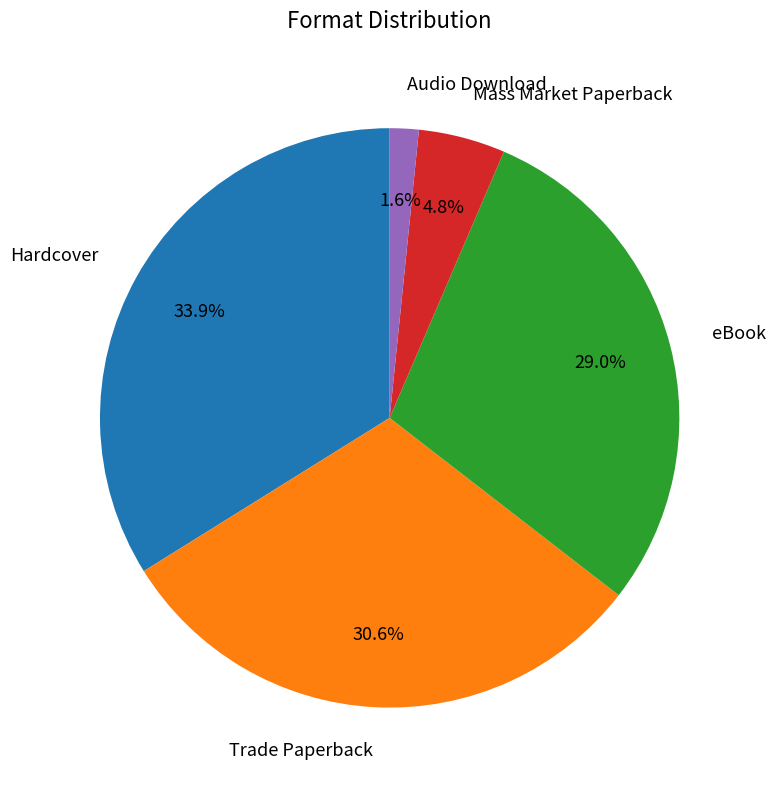

What percentage is NOT represented by eBook?

71.0%